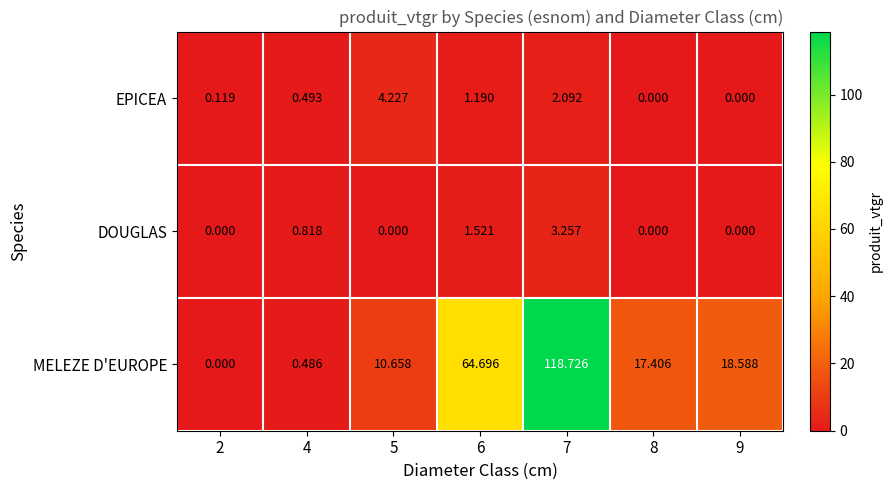

Which series has the largest total across all categories?

MELEZE D'EUROPE